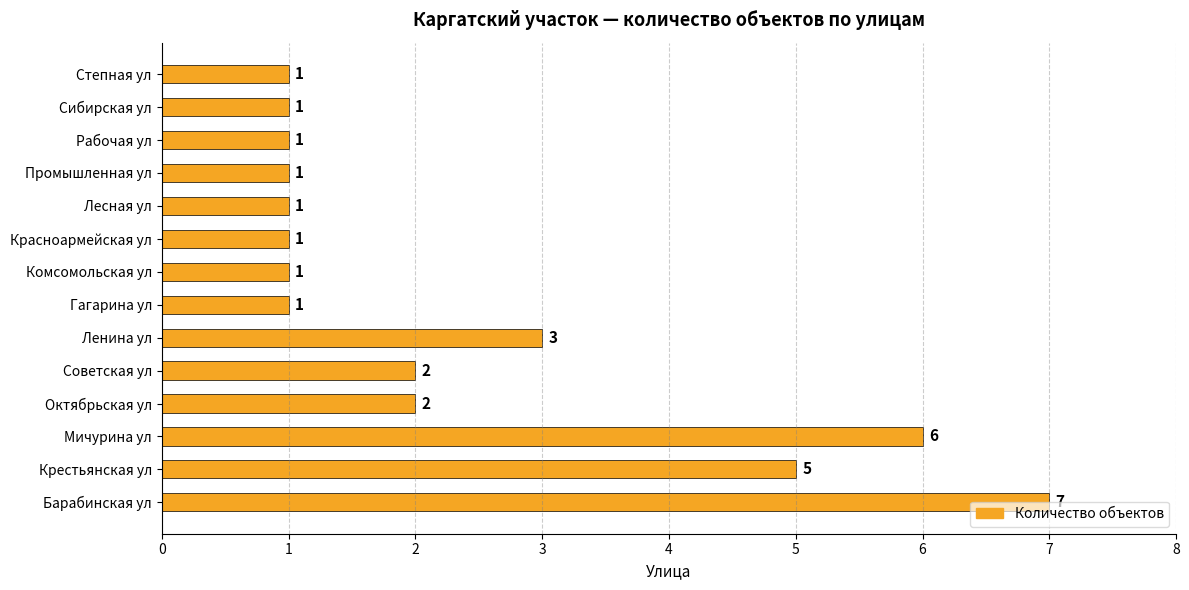

Between Лесная ул and Барабинская ул, which is larger?

Барабинская ул